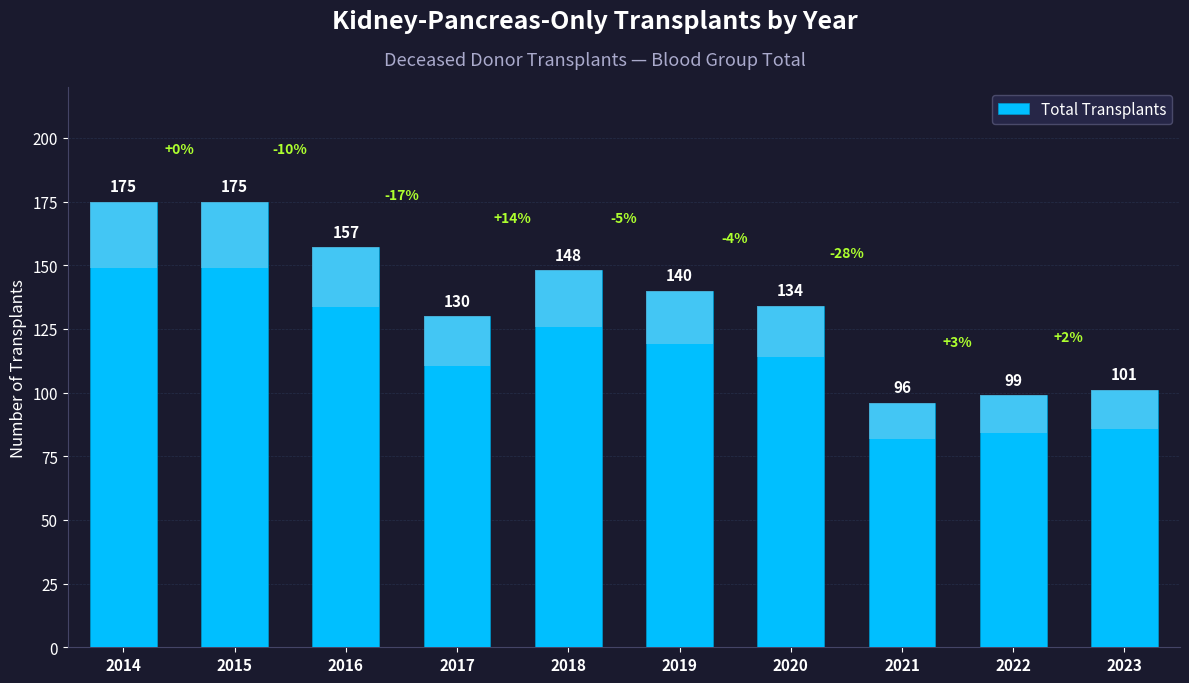

What is the difference between the values at 2023 and 2016?

56